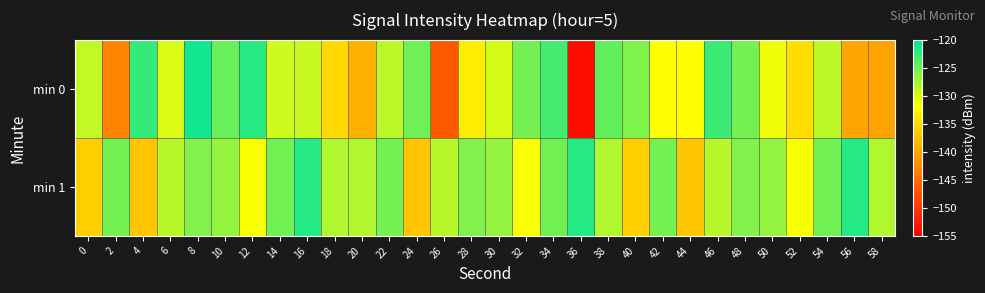

Between 18 and 44, which series saw the biggest shift?

min 1